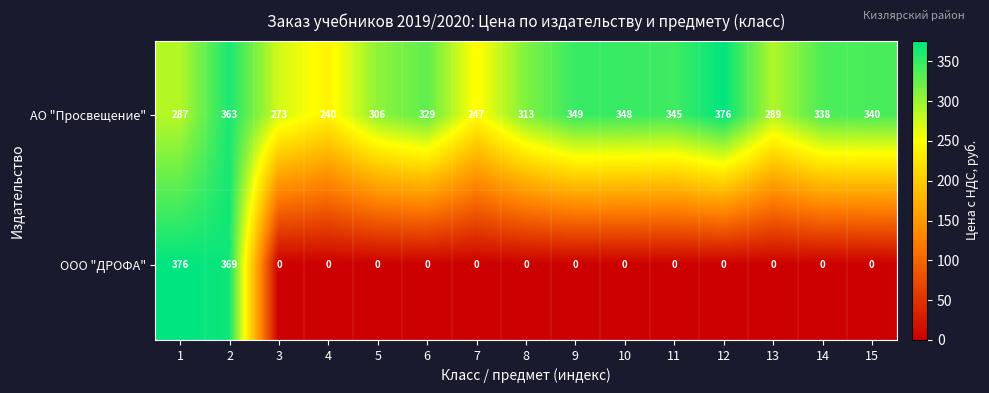

Between 6 and 12, which series saw the biggest shift?

АО "Просвещение"